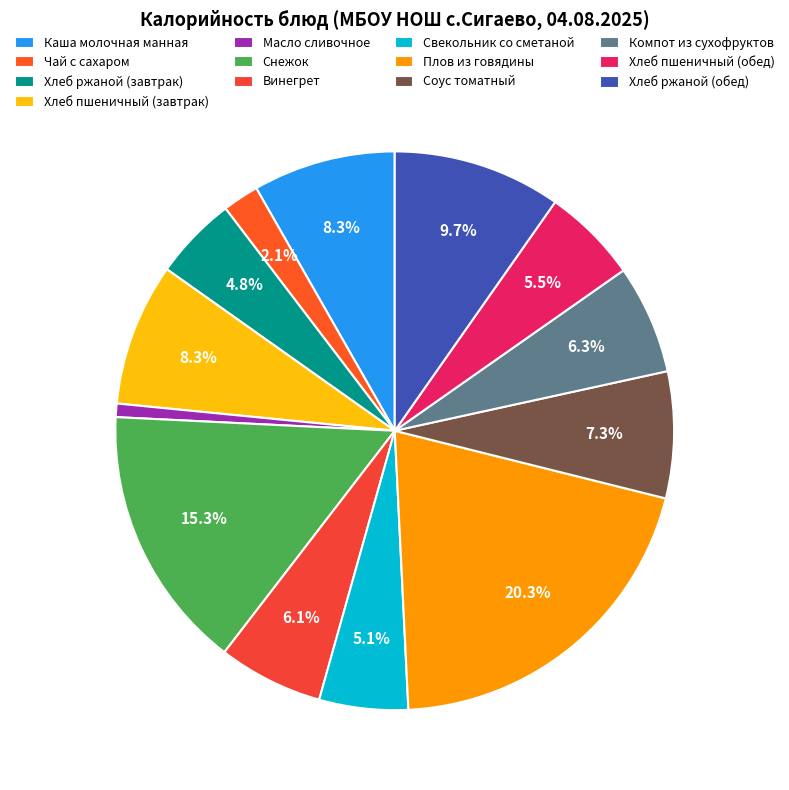

How much of the chart is everything except Винегрет?

93.9%